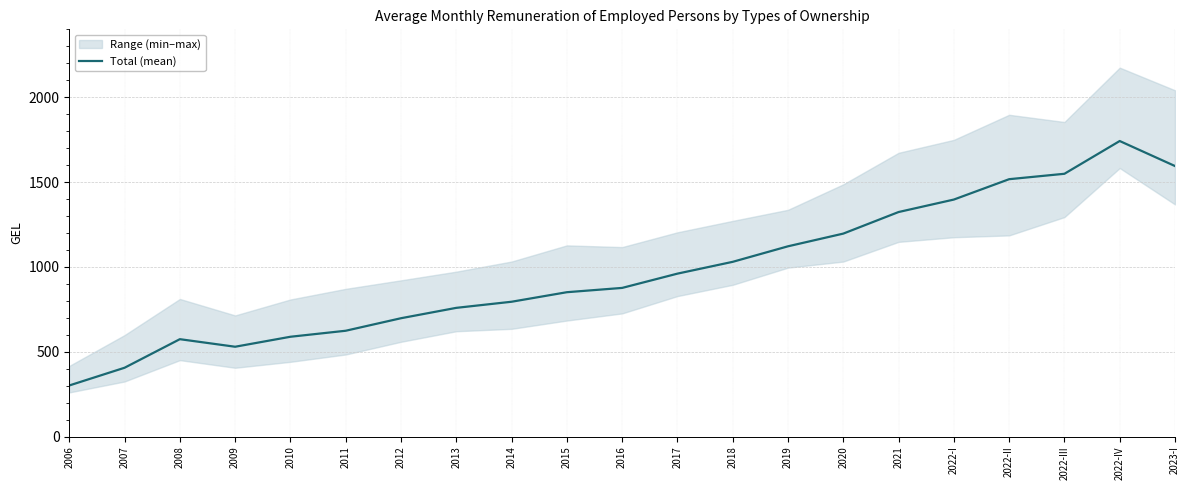

Where is the first local maximum?

2008